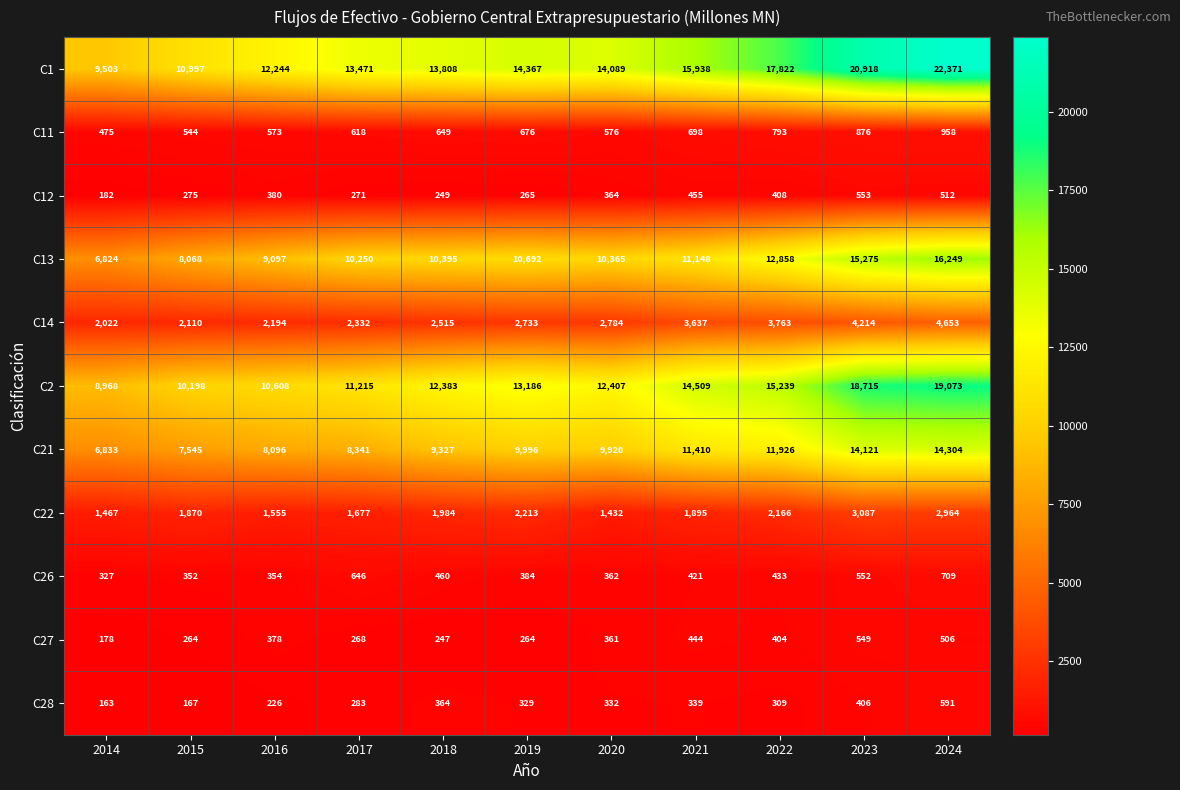

What is the difference between the second highest and minimum values in the C1 series?

11415